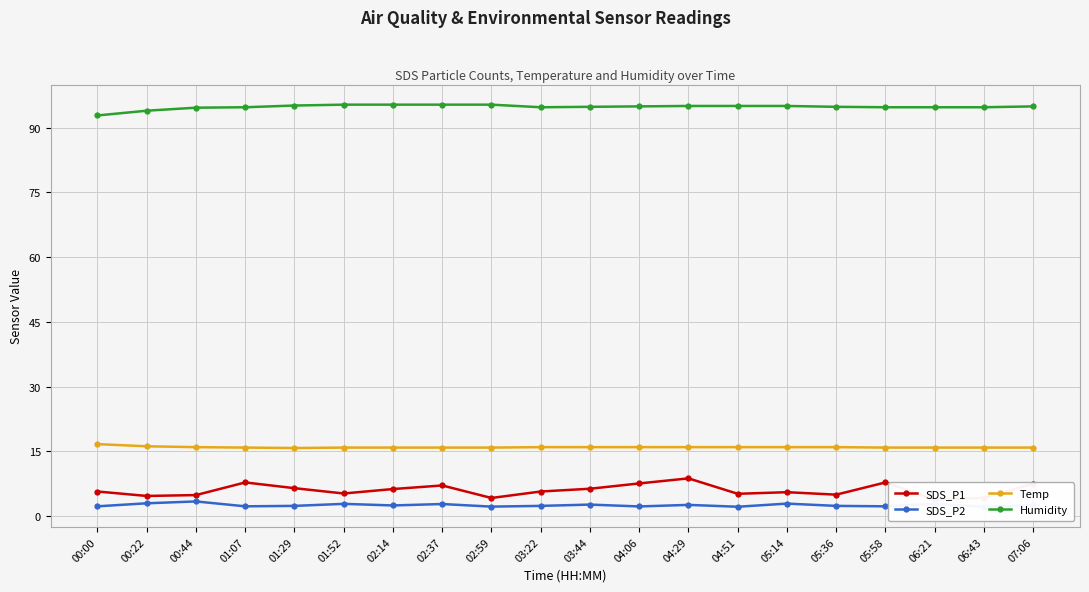

Does the chart display data point markers on the line(s)?

Yes